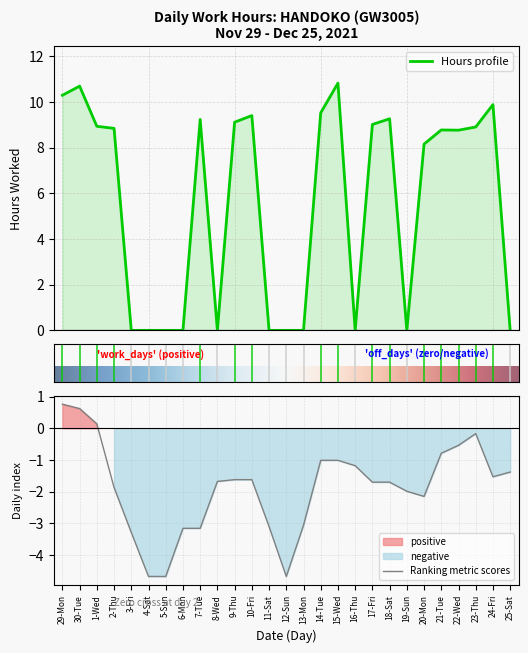

What is the maximum value shown in the chart?

10.8